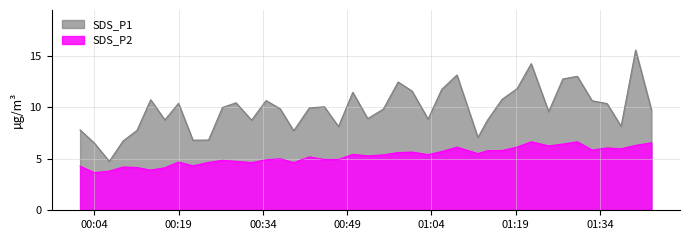

True or false: SDS_P2 and SDS_P1 intersect in this chart.

False